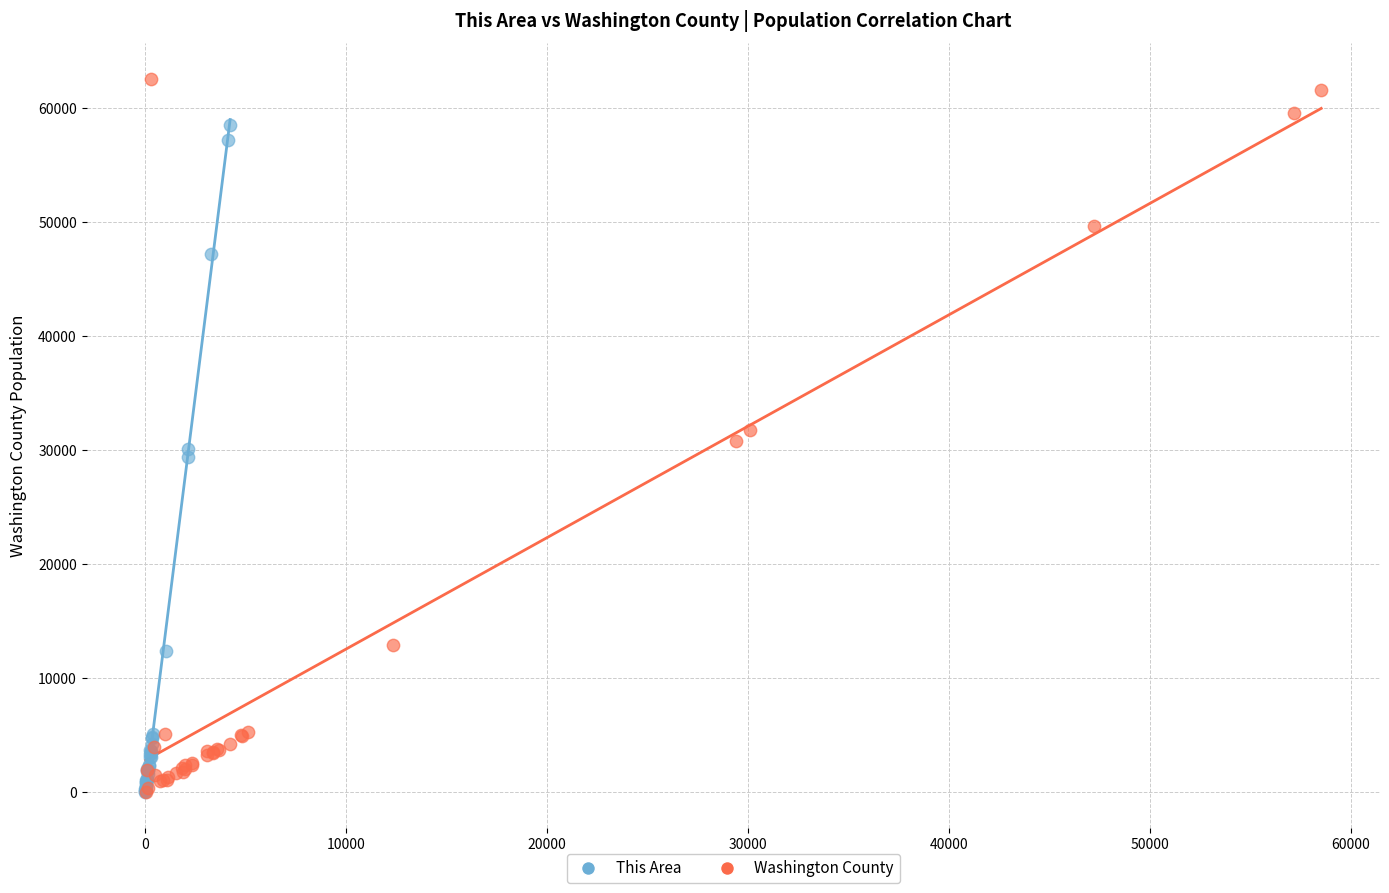

Which series has the largest Y range (max minus min)?

Washington County